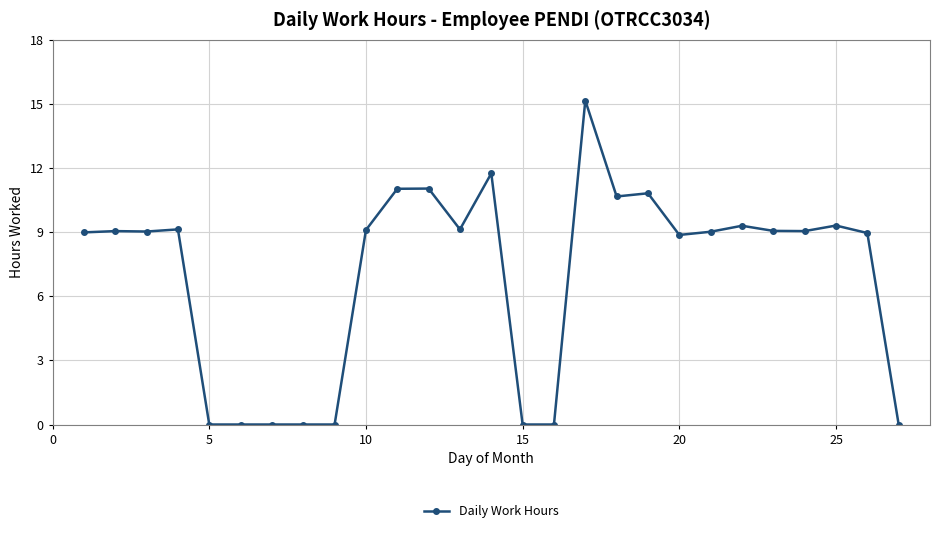

True or false: the data has more than 1 interior local peaks.

True